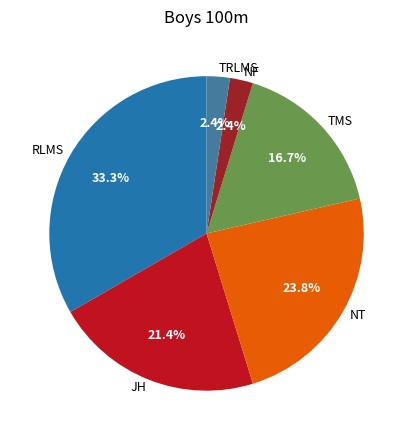

How many segments does this pie chart have?

6